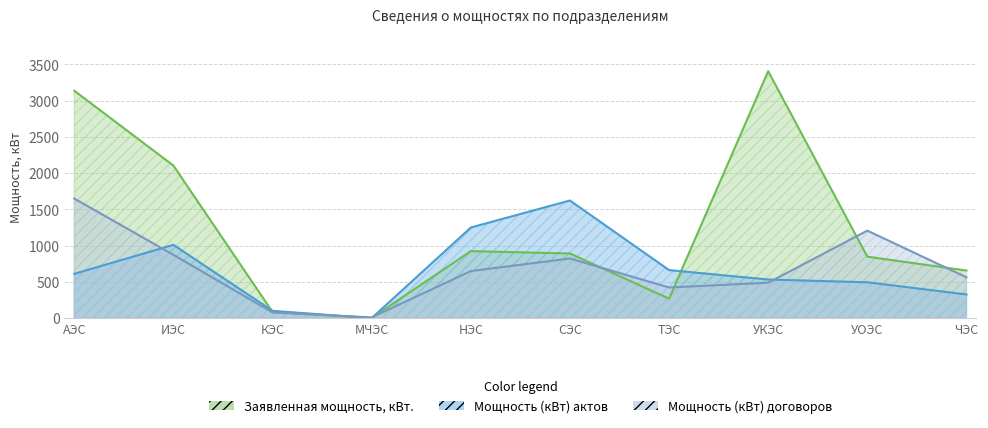

Is it true that Мощность (кВт) договоров equals 116.8 at ТЭС?

False